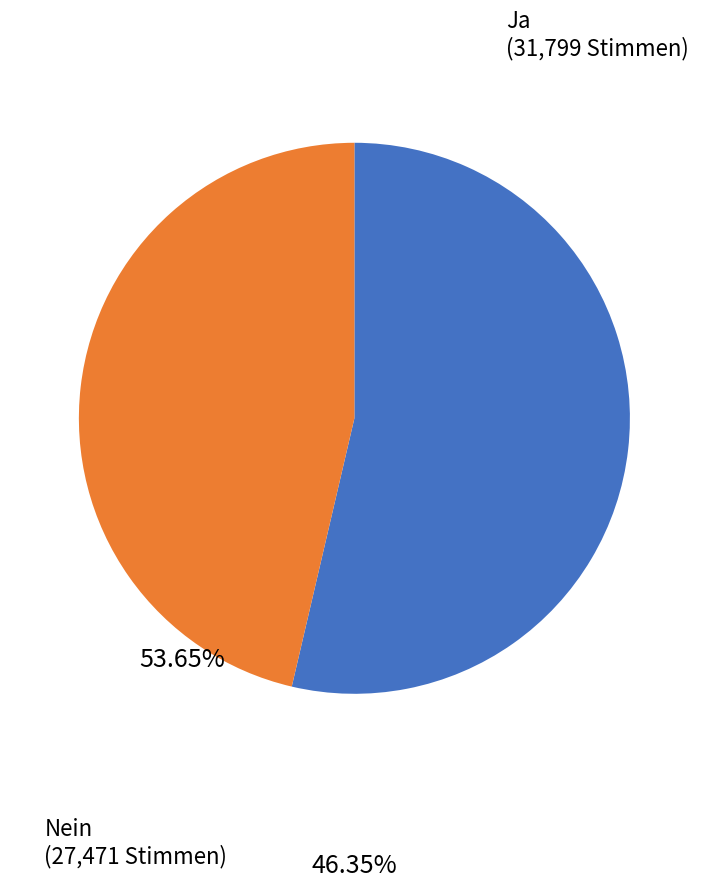

Which category has the biggest portion of the pie?

Ja